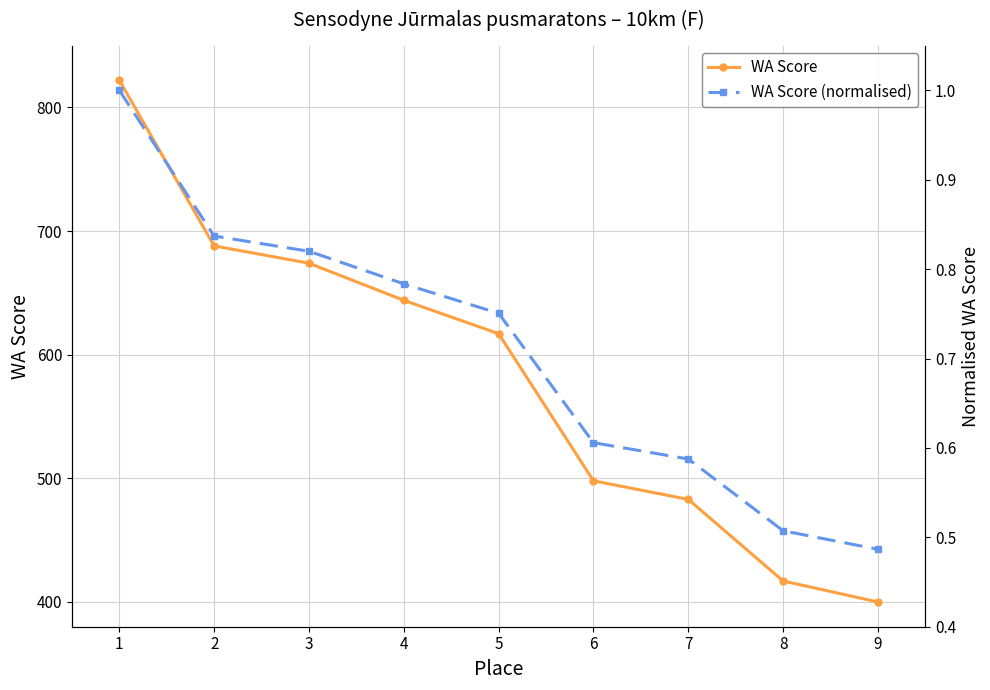

Rank the series by their average value, from highest to lowest.

WA Score, WA Score (normalised)